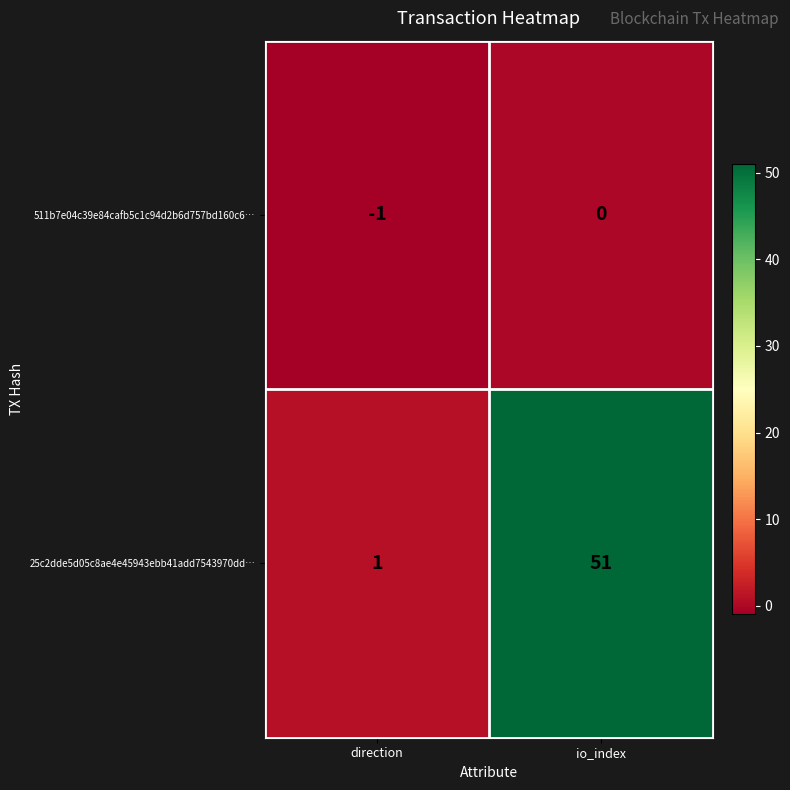

What is the spread (max minus min) of values at io_index?

51